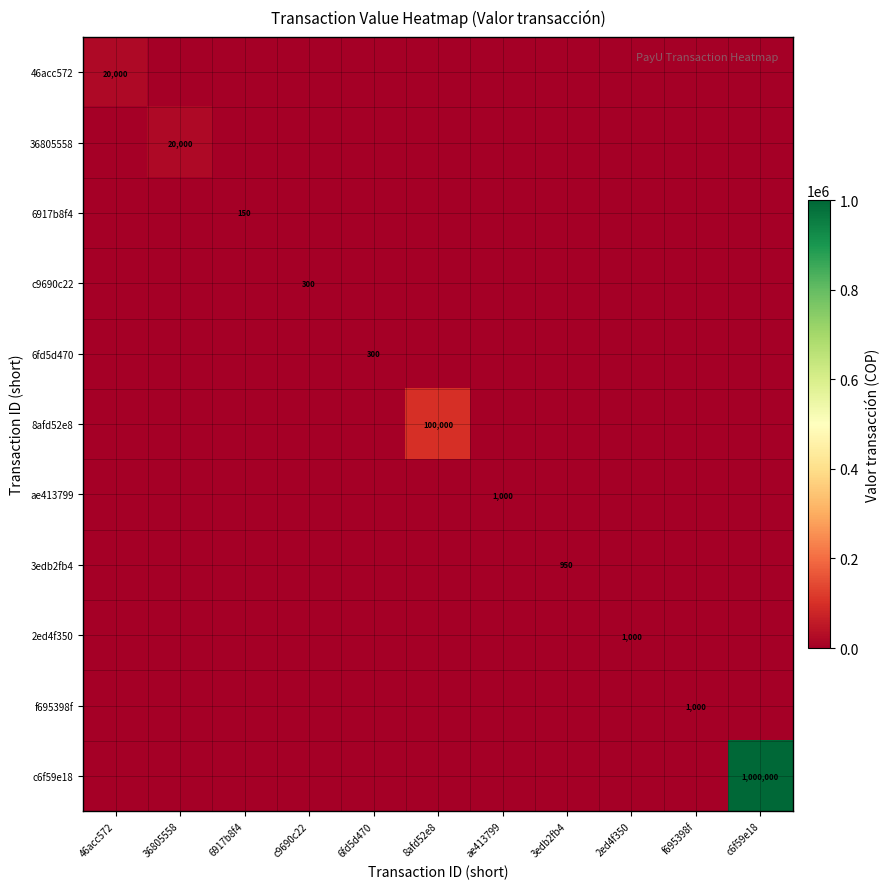

Is it true that 6fd5d470 equals 300 at 6fd5d470?

True